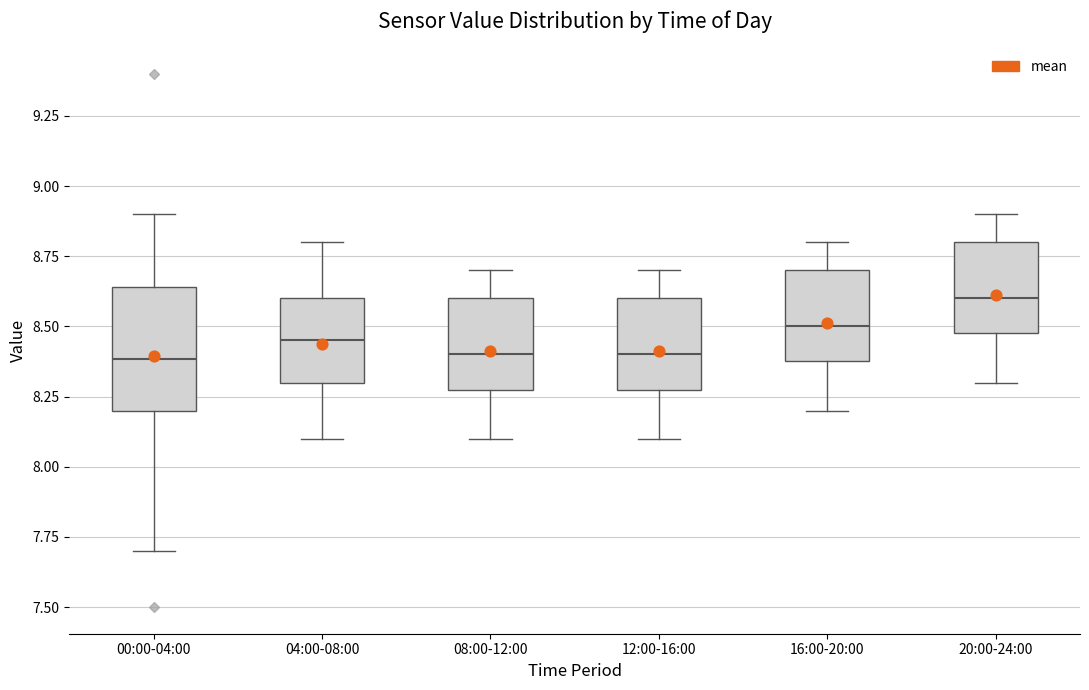

Reading left to right, transcribe this box plot: for each box, give where its median line is, the range the box spans, and where its two whiskers end, as read against the y-axis. The values are not printed on the chart, so give them approximately, as read against the axis.

00:00-04:00: median 8.40, box 8.20 to 8.65, whiskers 7.70 to 8.90
04:00-08:00: median 8.45, box 8.30 to 8.60, whiskers 8.10 to 8.80
08:00-12:00: median 8.40, box 8.30 to 8.60, whiskers 8.10 to 8.70
12:00-16:00: median 8.40, box 8.30 to 8.60, whiskers 8.10 to 8.70
16:00-20:00: median 8.50, box 8.40 to 8.70, whiskers 8.20 to 8.80
20:00-24:00: median 8.60, box 8.50 to 8.80, whiskers 8.30 to 8.90